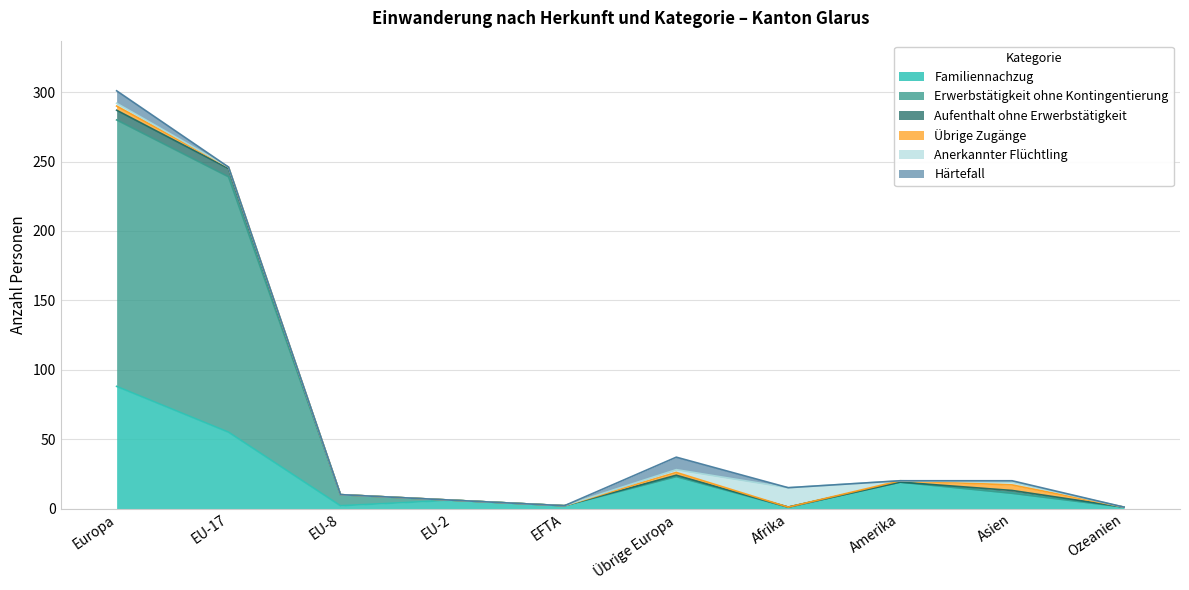

List the series in order of their peak value, lowest first.

Übrige Zugänge, Aufenthalt ohne Erwerbstätigkeit, Härtefall, Anerkannter Flüchtling, Familiennachzug, Erwerbstätigkeit ohne Kontingentierung